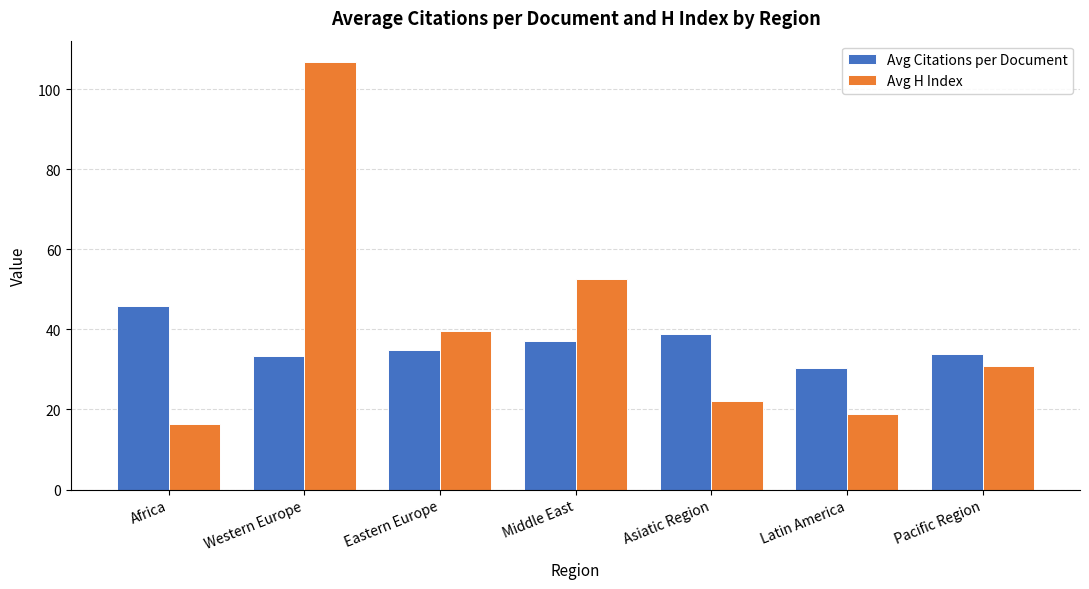

What is the lowest value of the Avg H Index series?

16.3